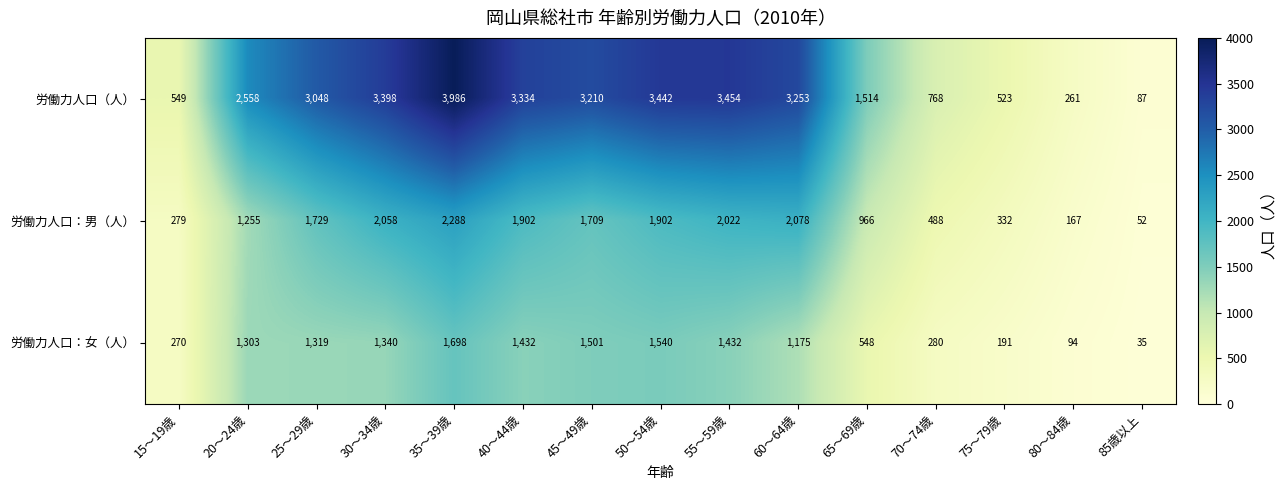

Where is 労働力人口：男（人） nearest to the value 1170?

20～24歳